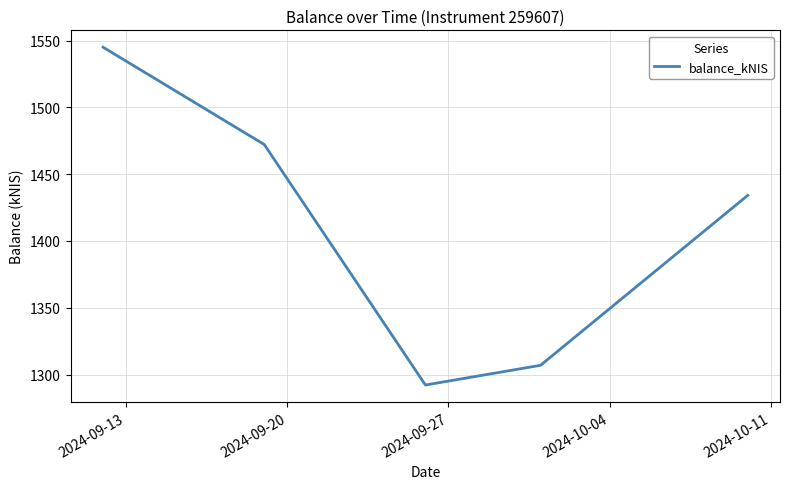

What is the greatest value displayed?

1545.1